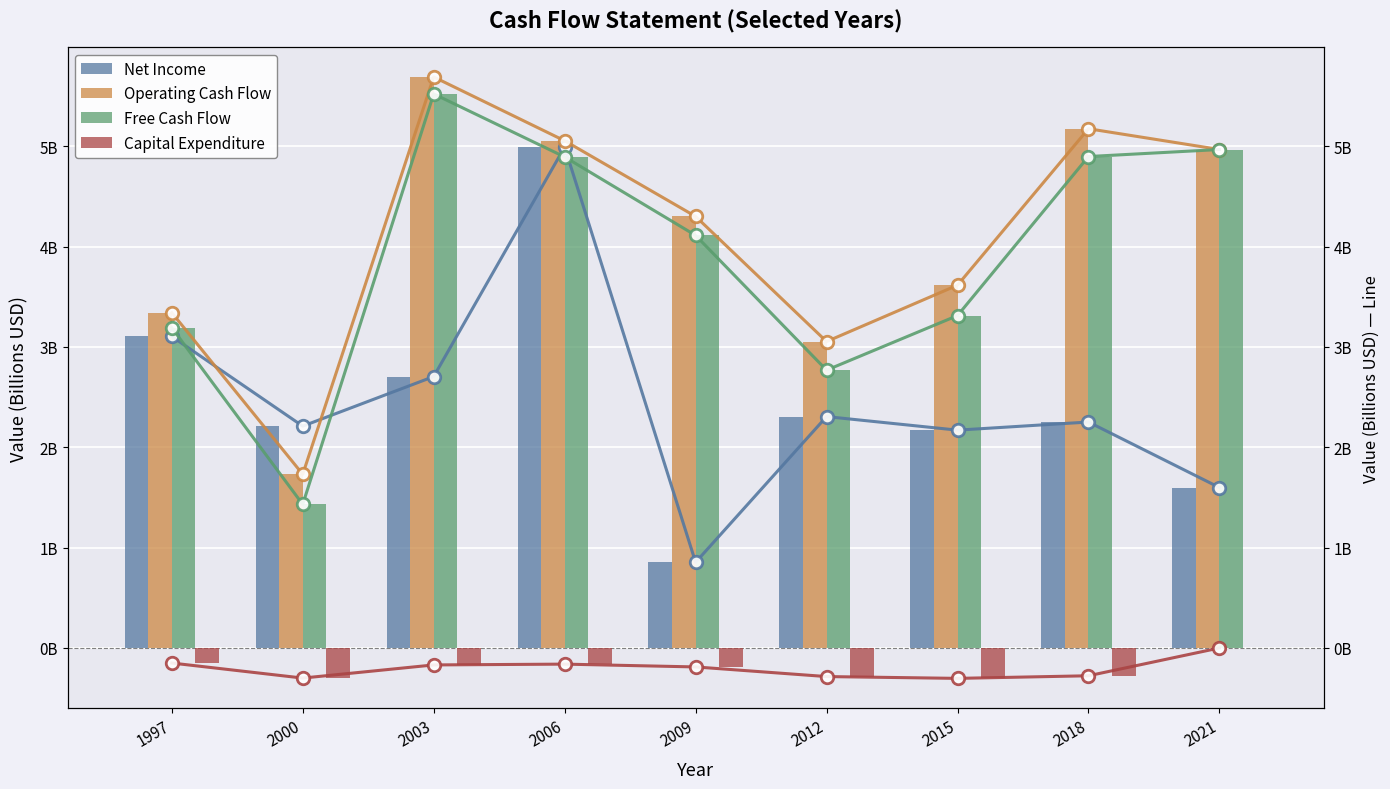

Rank the series by their maximum value, from highest to lowest.

Operating Cash Flow, Free Cash Flow, Net Income, Capital Expenditure